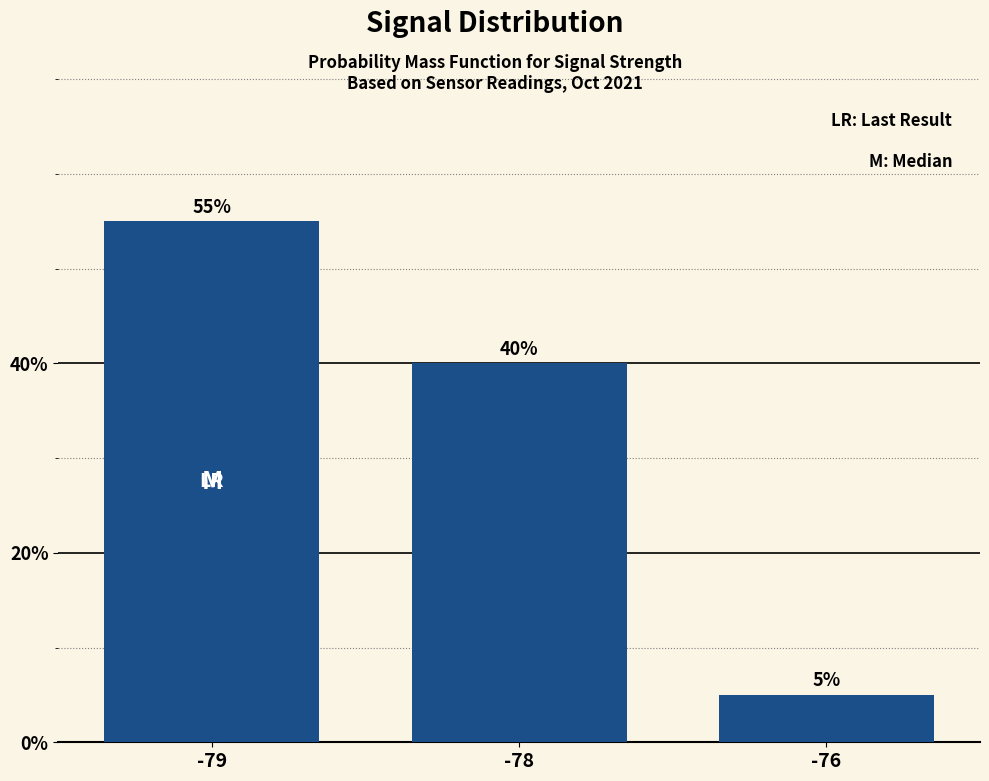

What is the change in value from -79 to -76?

-50.0